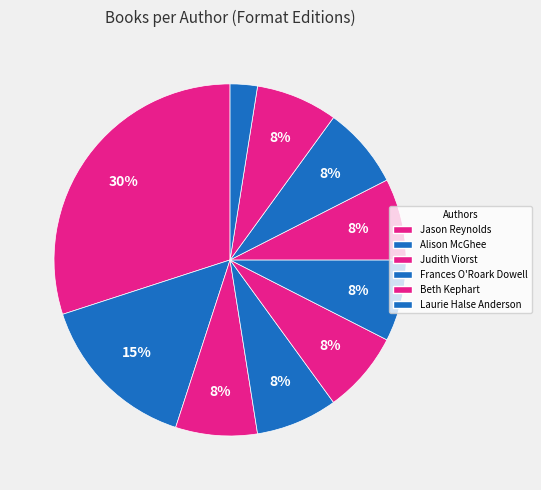

How many segments does this pie chart have?

10